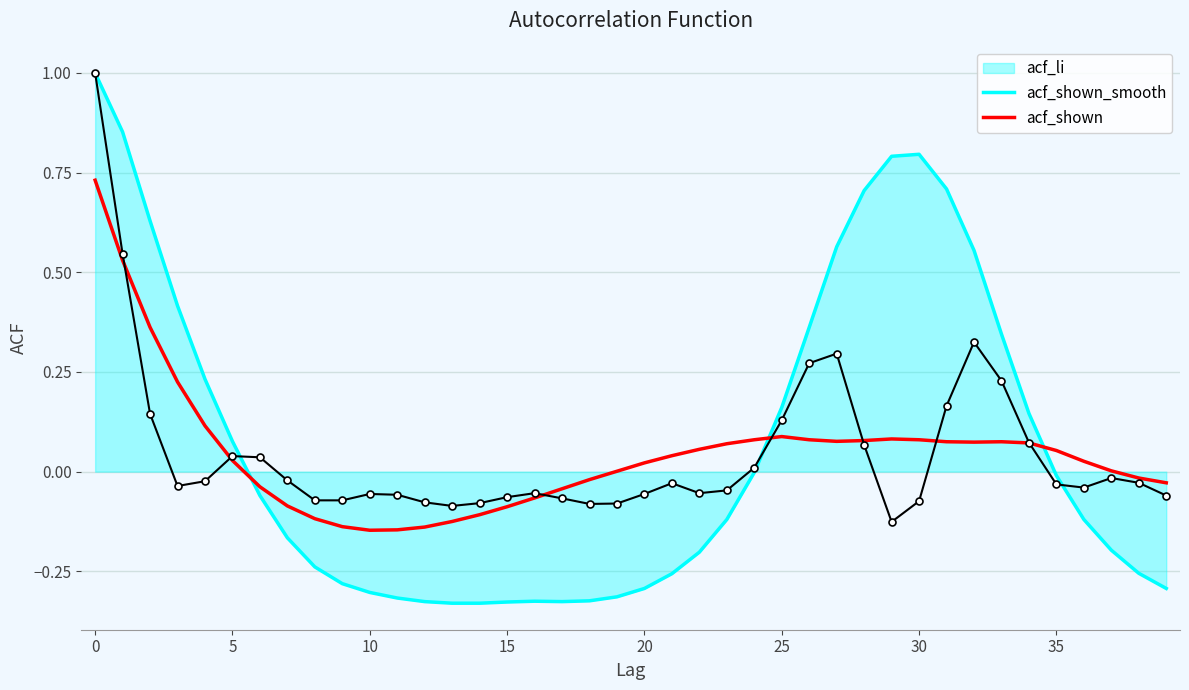

Which series has the widest spread of values?

acf_li